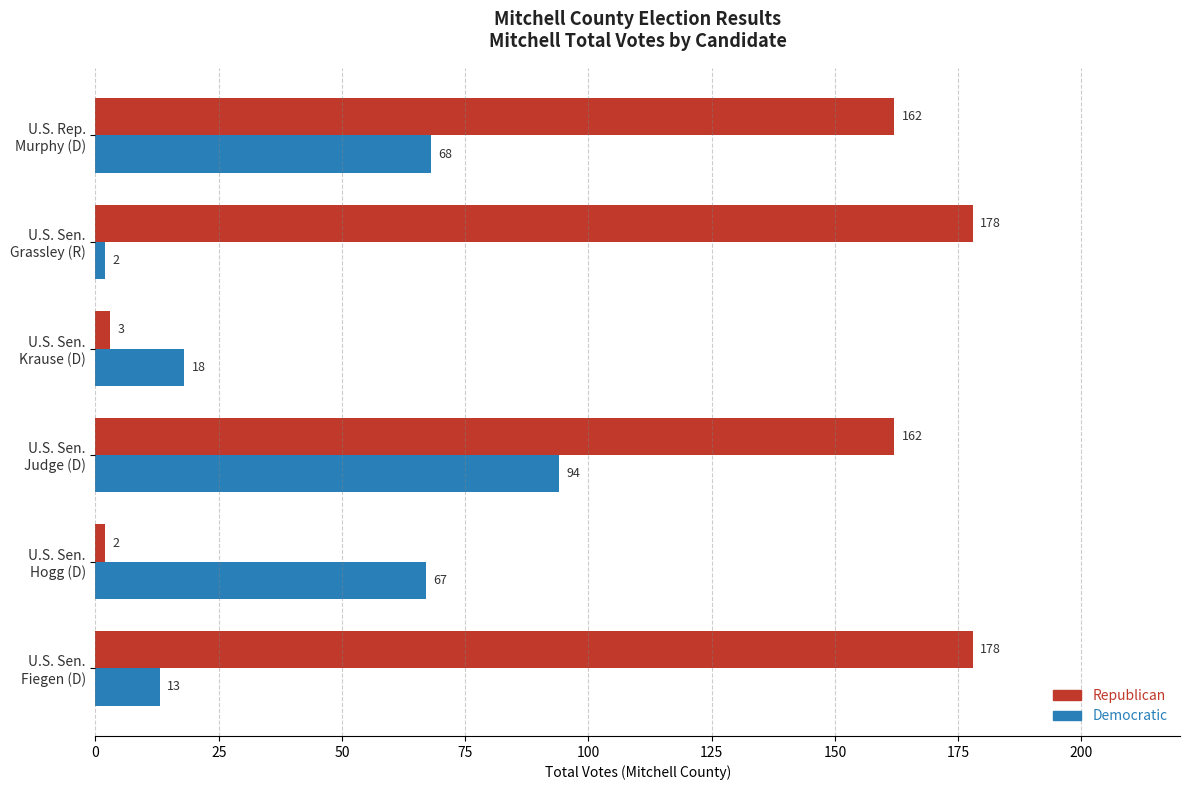

What is the difference between the maximum and minimum values in the Democratic series?

92